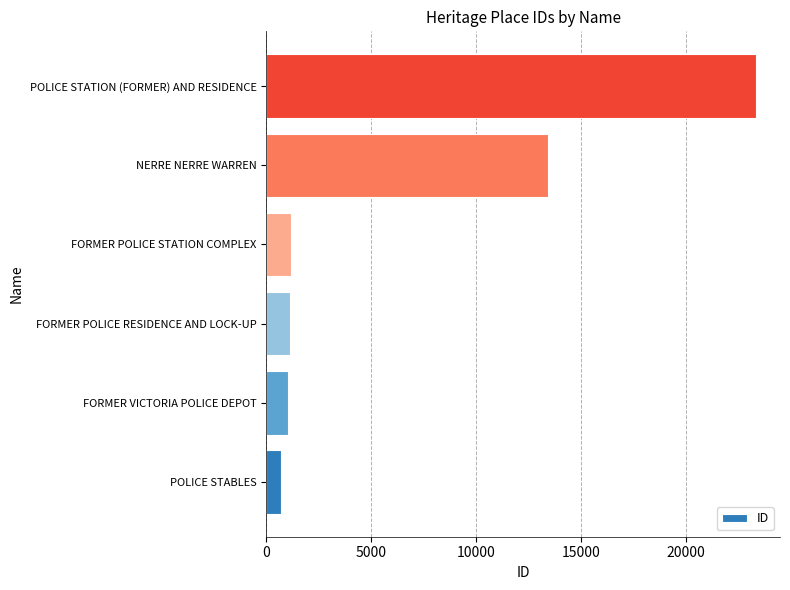

What is the approximate value at POLICE STATION (FORMER) AND RESIDENCE, to the nearest 10?

23330